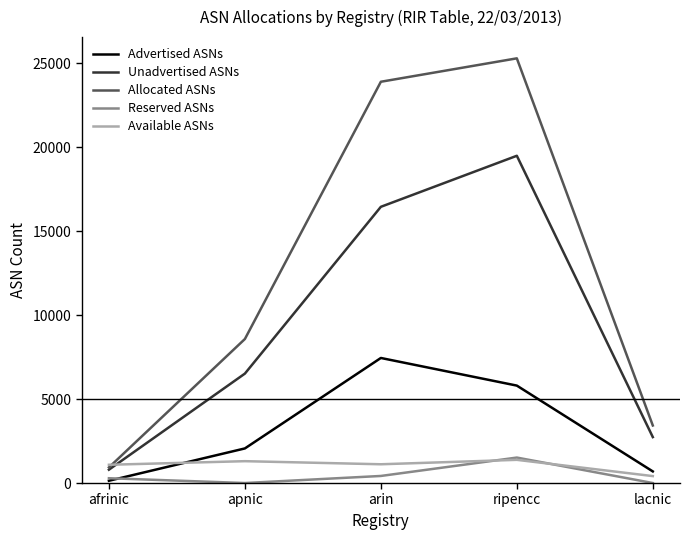

Between apnic and arin, which series saw the biggest shift?

Allocated ASNs